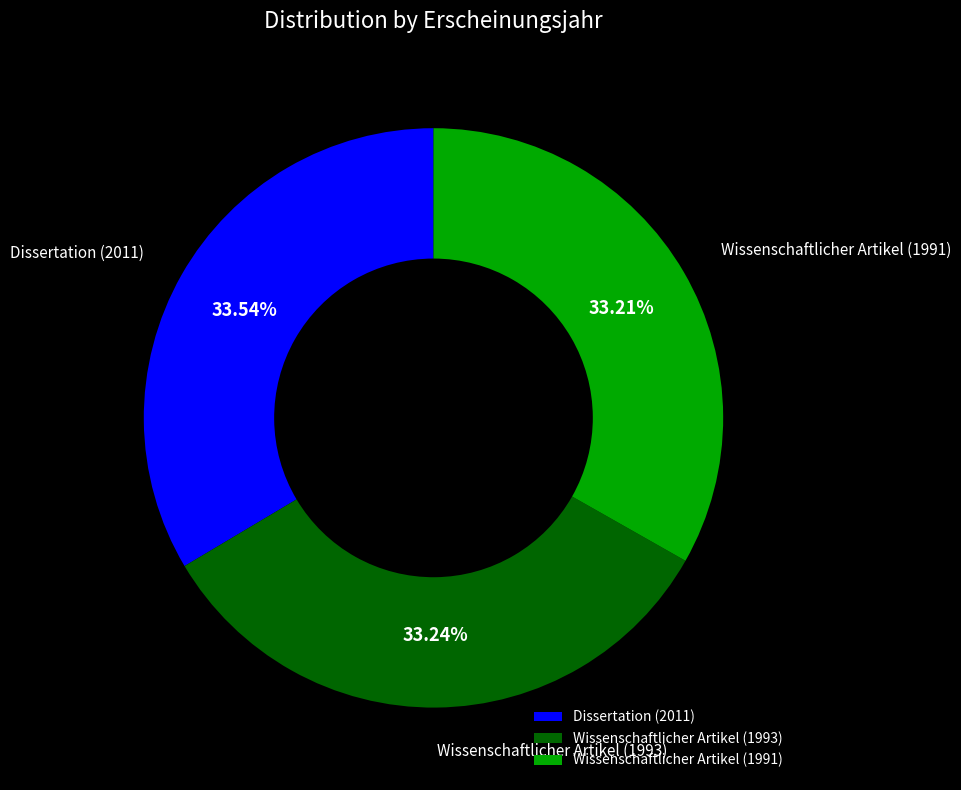

Approximately how many times larger is the value at Dissertation (2011) compared to Wissenschaftlicher Artikel (1991)?

1.0